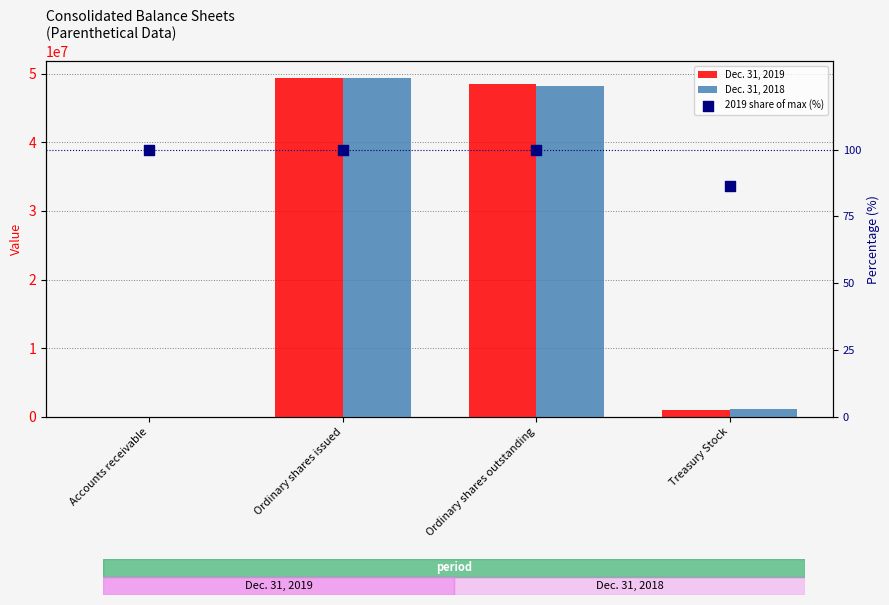

At which category is the sum across all series the highest?

Ordinary shares issued